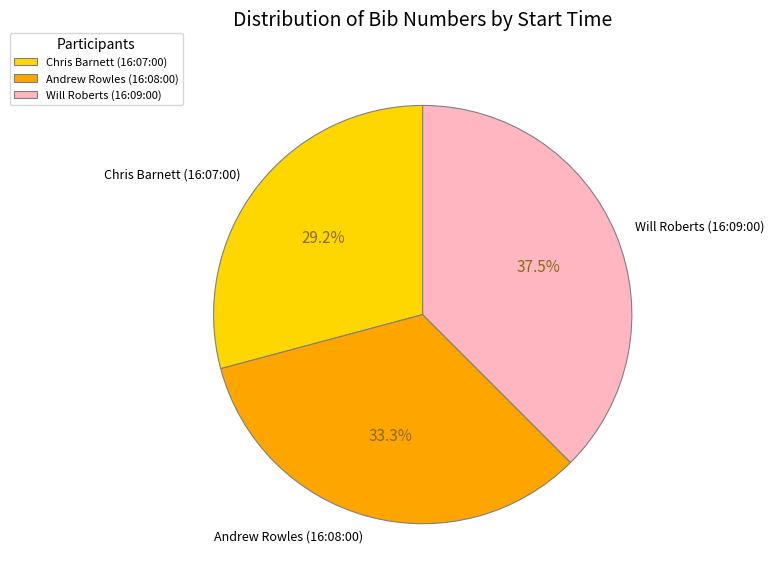

To the nearest percent, what is the average slice percentage?

33%